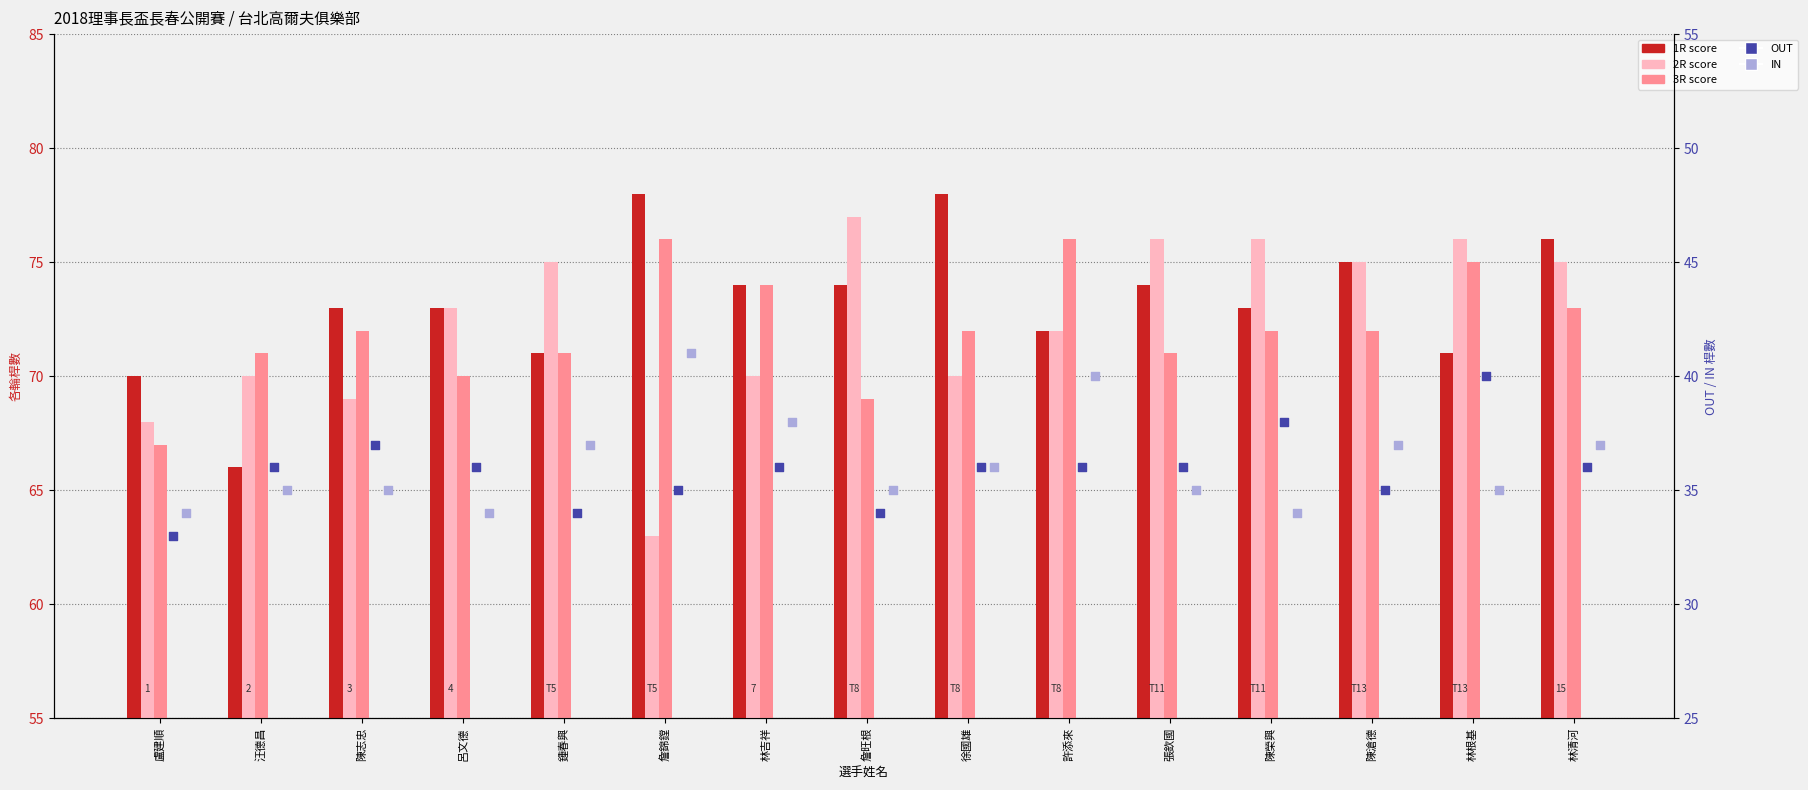

What are all the series names shown in the legend?

1R, 2R, 3R, OUT, IN